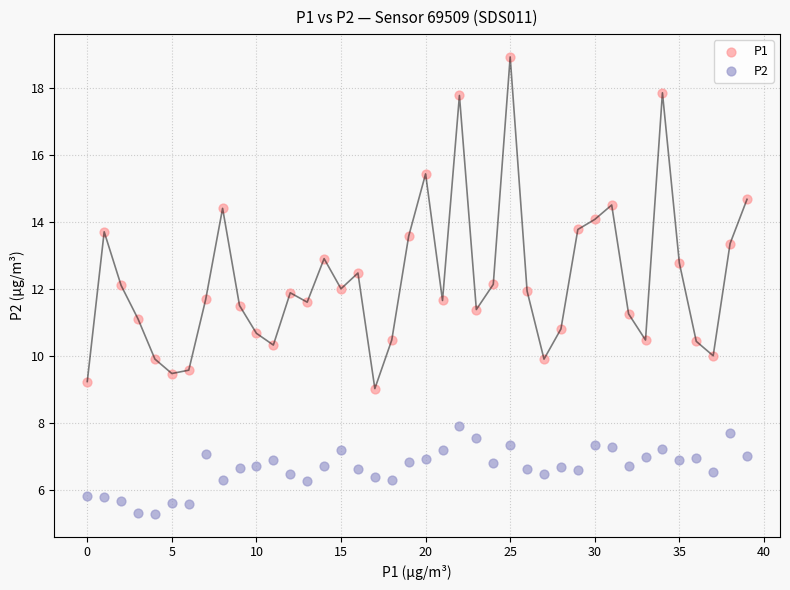

Which series has the largest Y range (max minus min)?

P1